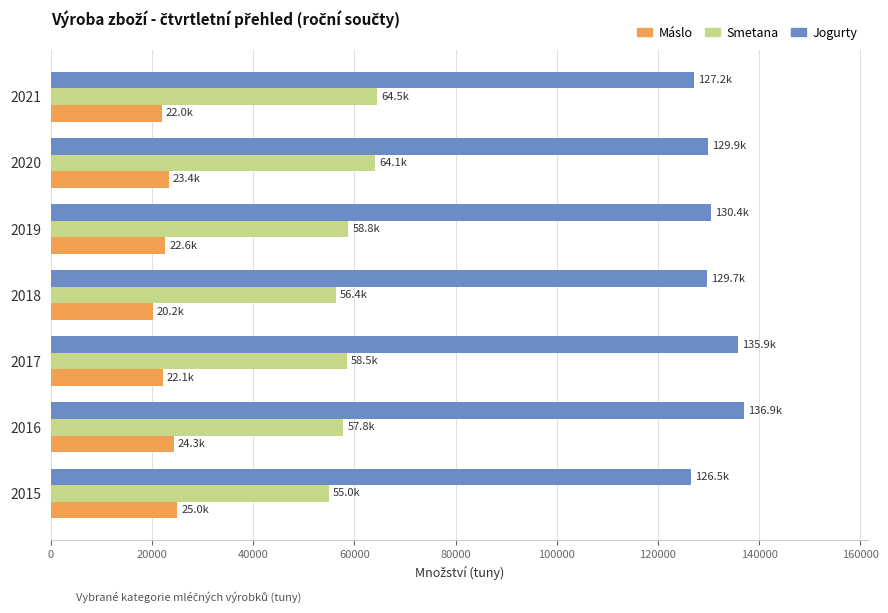

What is the total value across all series at 2020?

217390.7